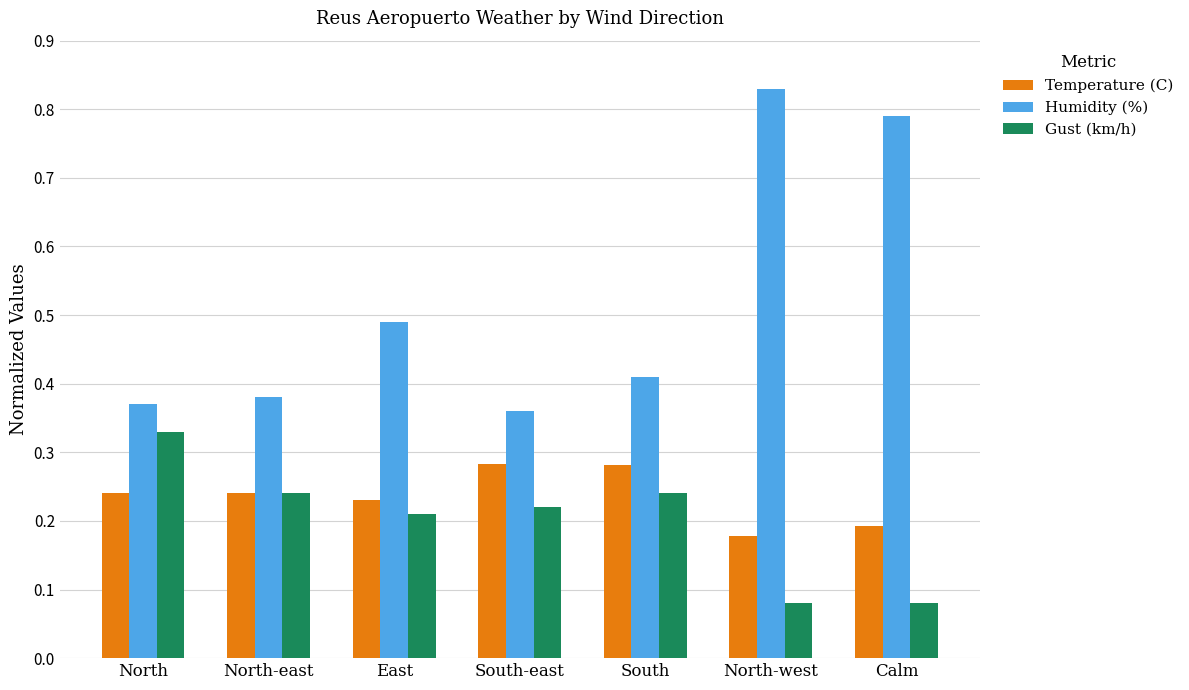

Which category has the highest value in the Humidity (%) series?

North-west